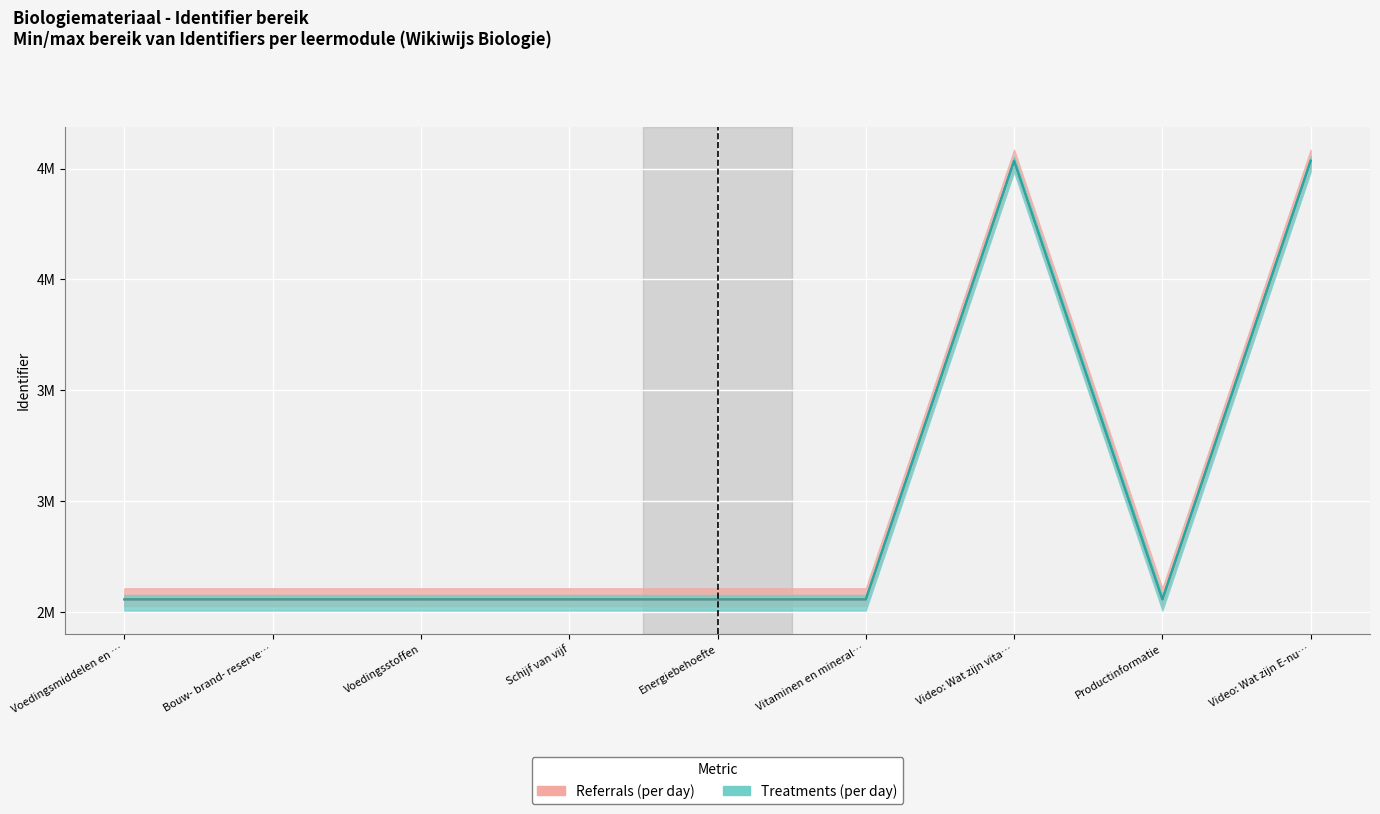

What is the difference between the Treatments (per day) values at Voedingsstoffen and Schijf van vijf?

2